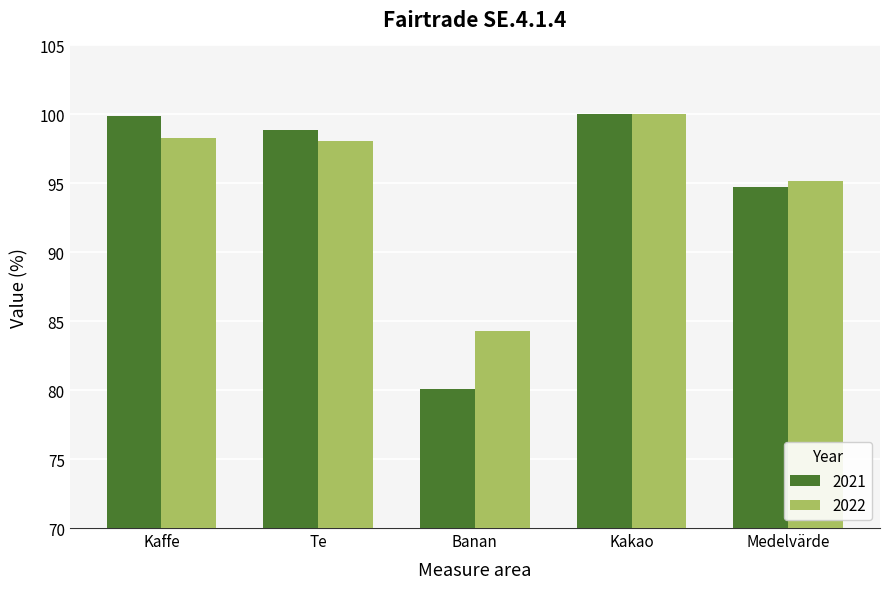

Between Te and Kakao, which series saw the biggest shift?

2022